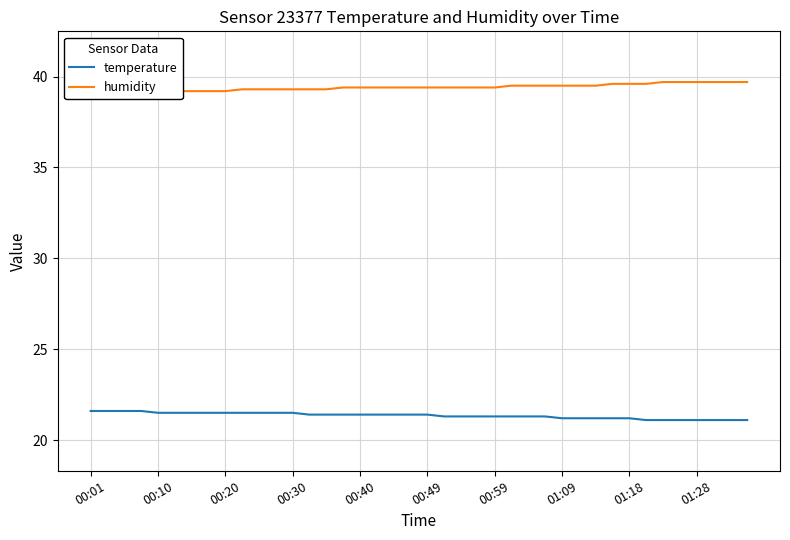

Which series has the largest range (max minus min)?

humidity